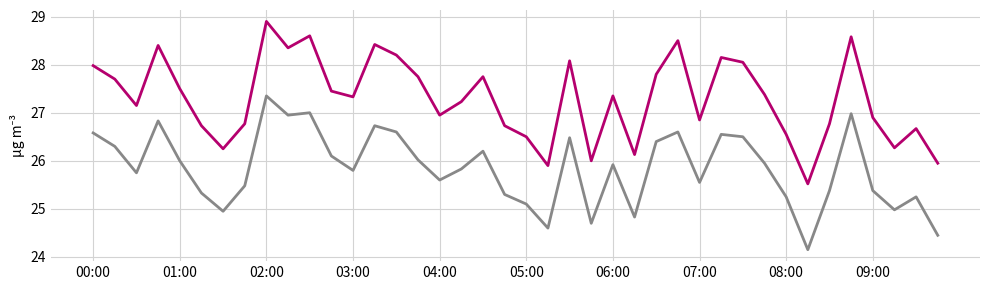

What is the maximum value shown in the chart?

28.9